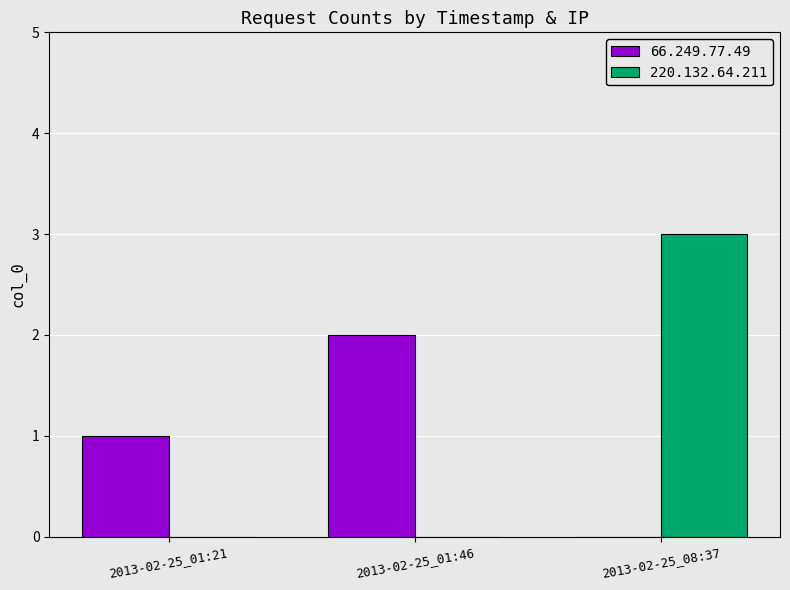

At which category is the sum across all series the highest?

2013-02-25_08:37